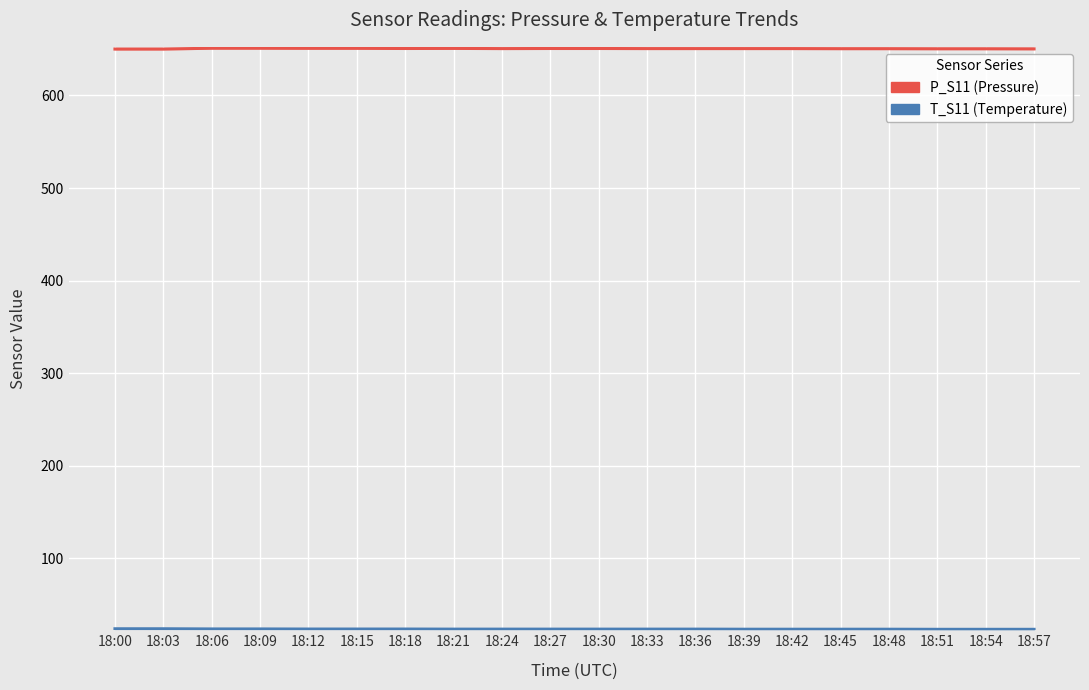

True or false: T_S11 has a value of 31.4 at 18:21.

False